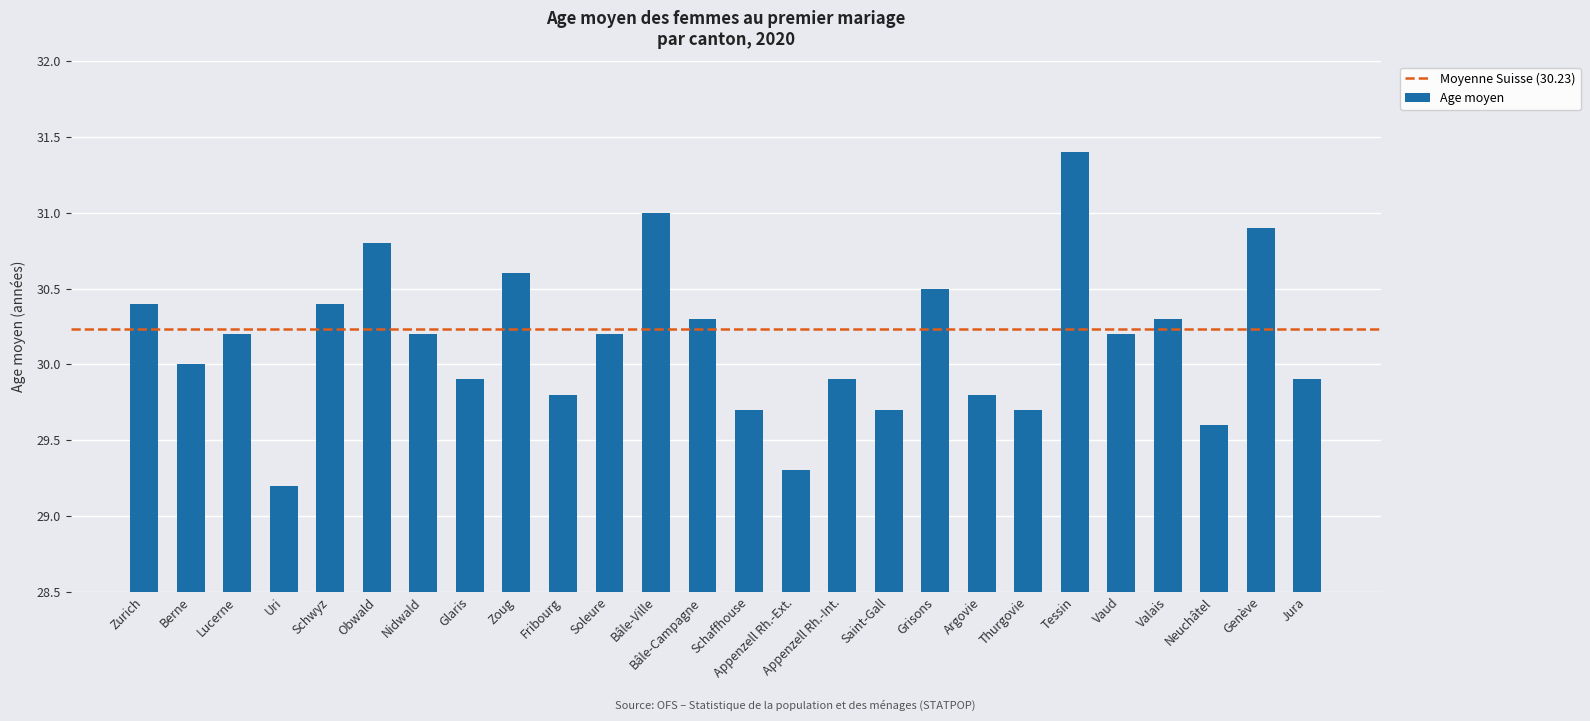

Is it true that the value at Valais is 30.3?

True